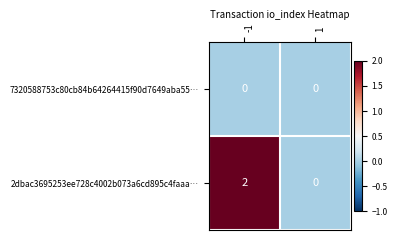

Reading left to right, extract all data points from this chart.

7320588753c80cb84b64264415f90d7649aba55…: 0	0
2dbac3695253ee728c4002b073a6cd895c4faaa…: 2	0